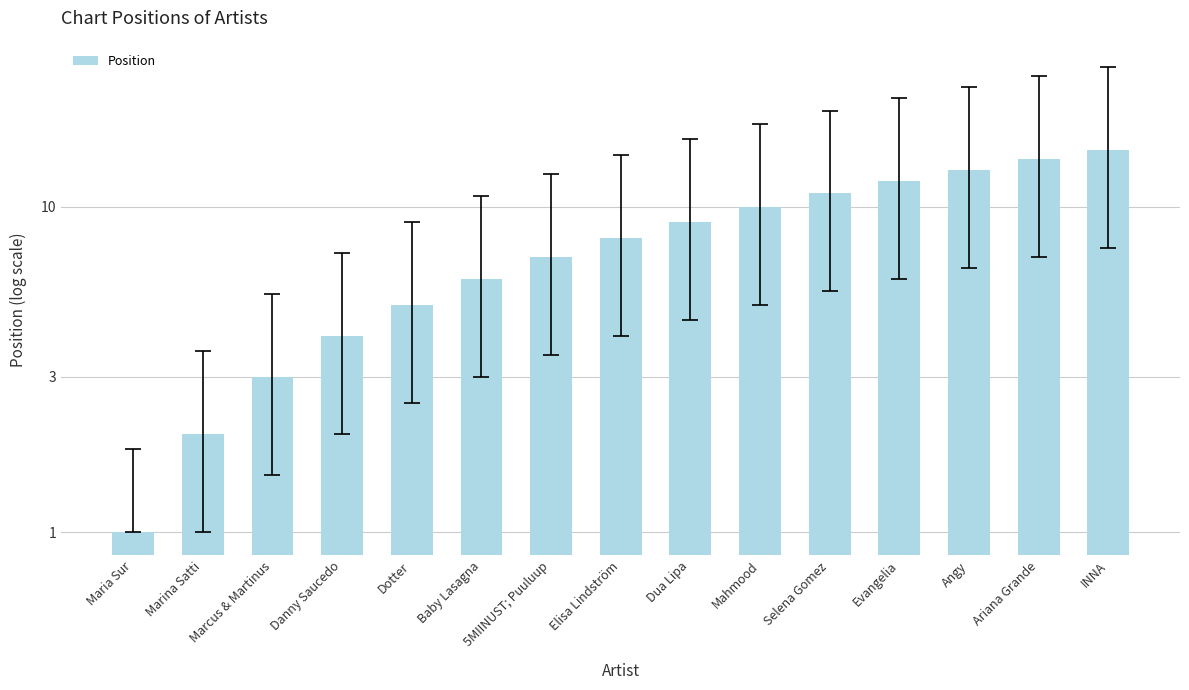

Approximately how many times larger is the value at Elisa Lindström compared to Selena Gomez?

0.7